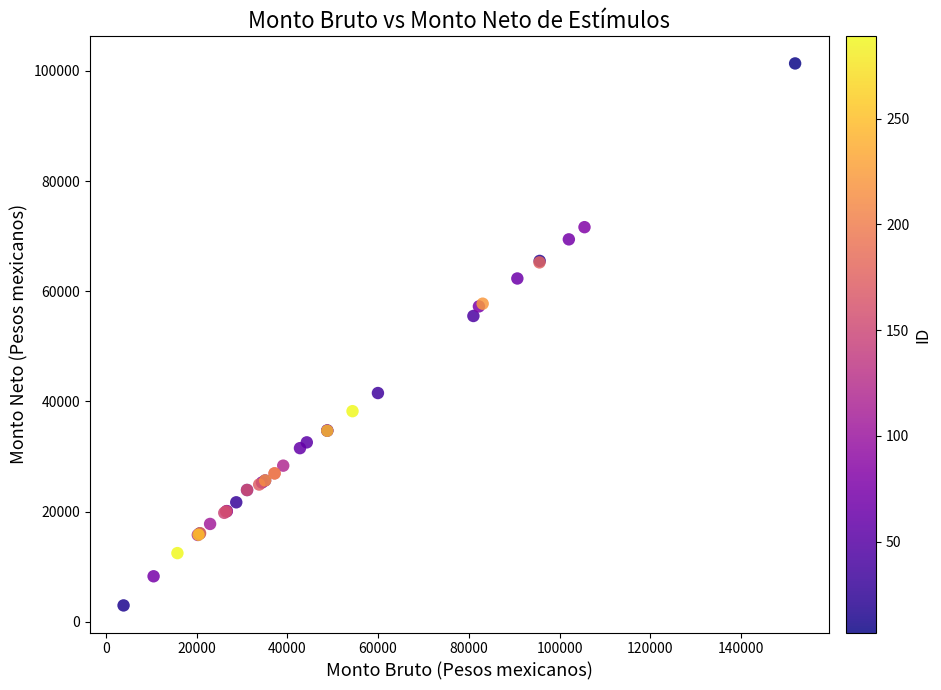

What Y value in the scatter plot is closest to 52168?

55514.1